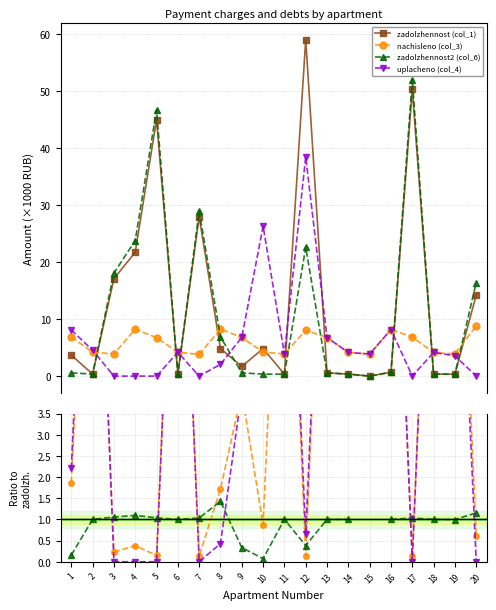

Which series ends up on top after the final intersection of uplacheno (col_4) and zadolzhennost2 (col_6)?

zadolzhennost2 (col_6)